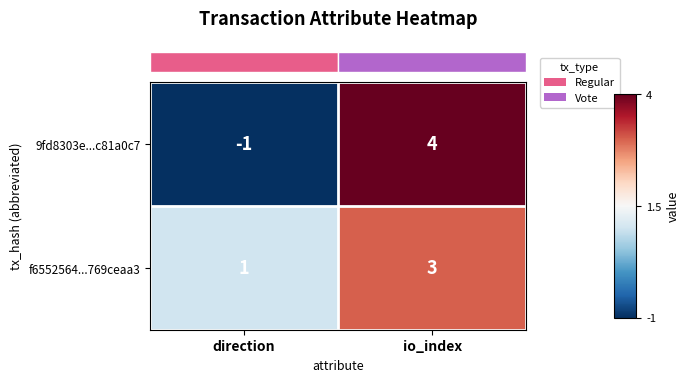

How many data points does each series have?

2